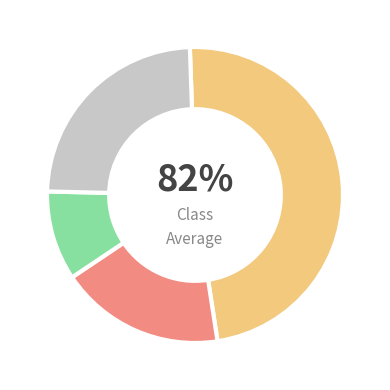

Is it true that d is 12% of the pie?

True